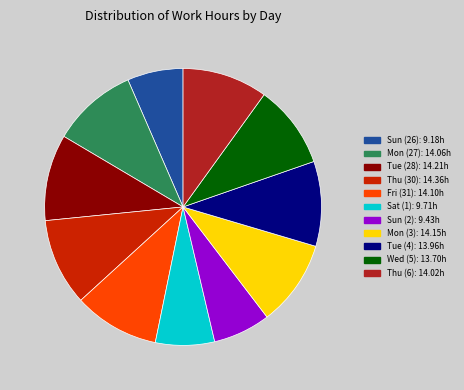

Is the sum of Fri (31) and Thu (30) greater than half?

No